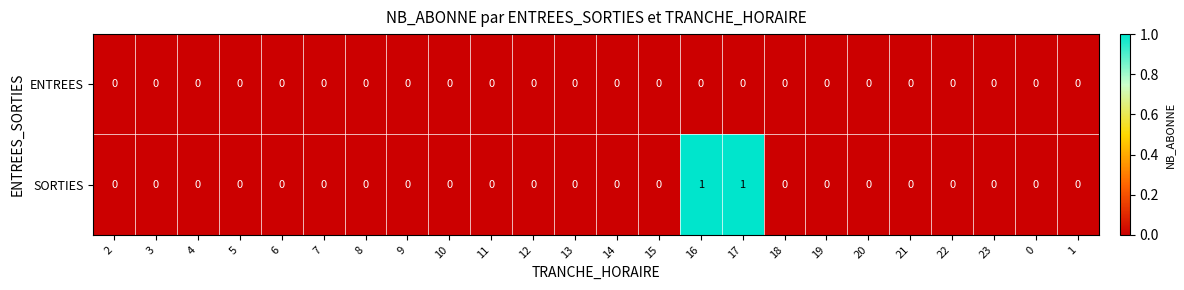

Which series has the largest range (max minus min)?

SORTIES